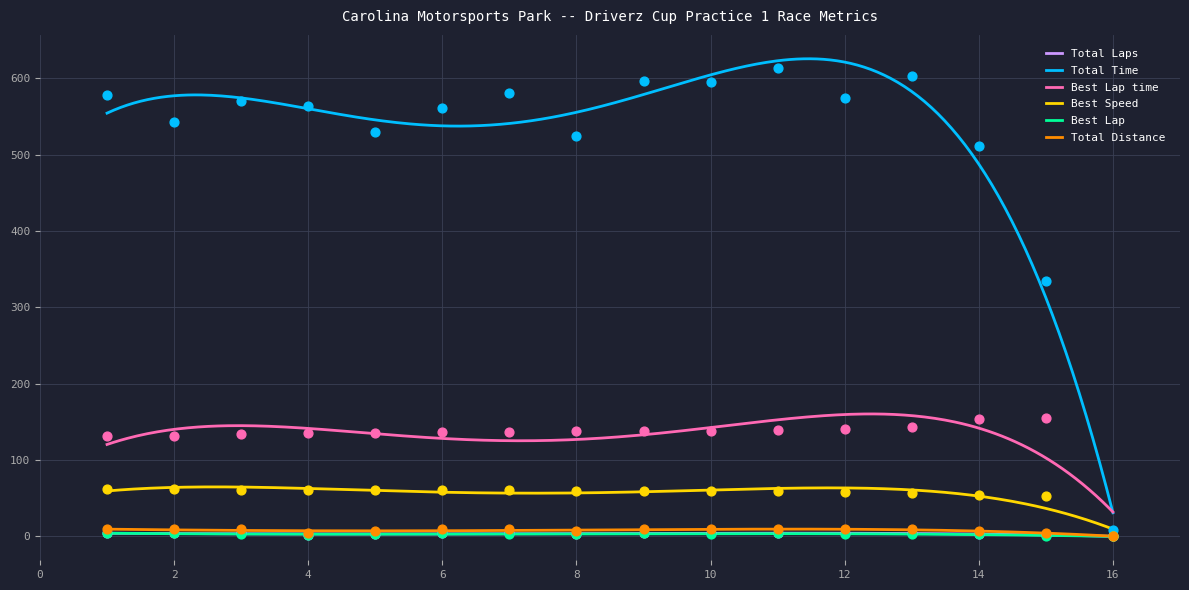

True or false: Total Time and Total Laps cross at least once.

False